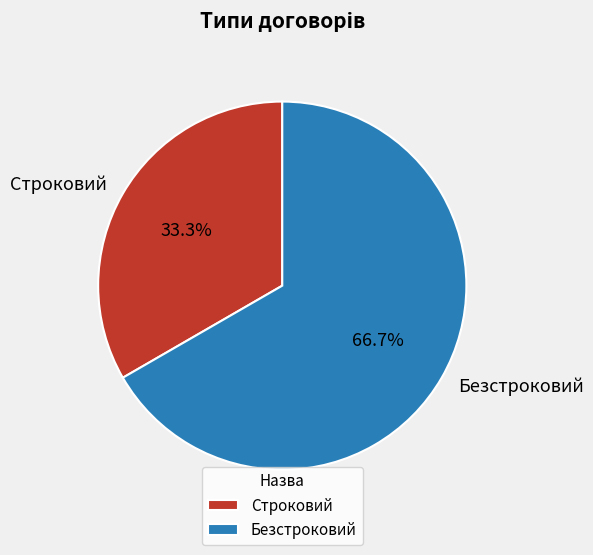

Rank the categories by value from highest to lowest.

Безстроковий, Строковий